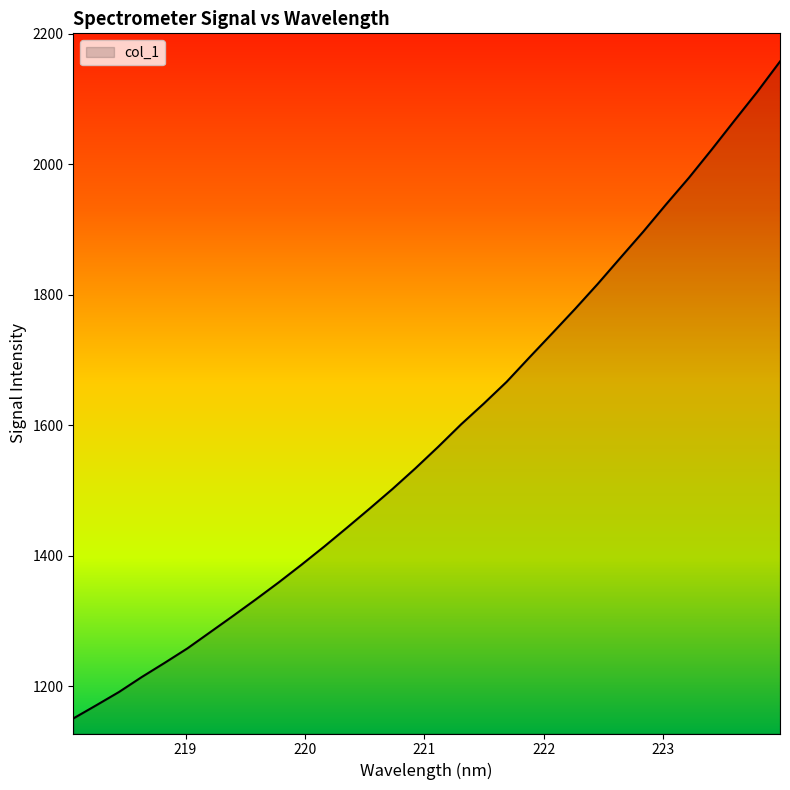

How many categories are shown in the chart?

32